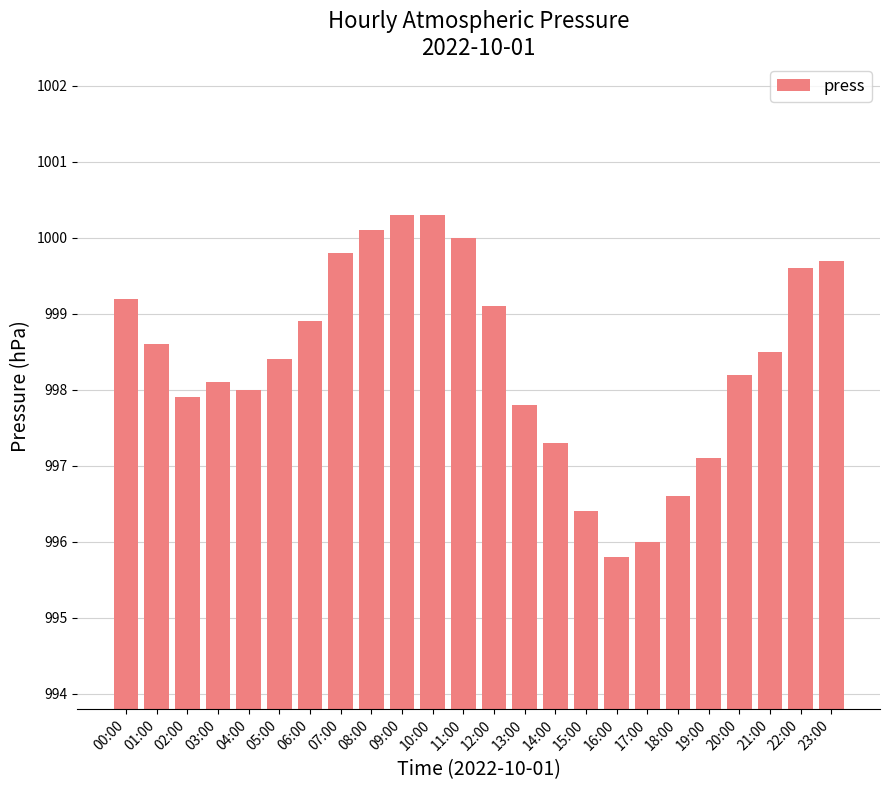

Reading left to right, list all the values displayed in this chart.

00:00=999.2	01:00=998.6	02:00=997.9	03:00=998.1	04:00=998.0	05:00=998.4	06:00=998.9	07:00=999.8	08:00=1000.1	09:00=1000.3	10:00=1000.3	11:00=1000.0	12:00=999.1	13:00=997.8	14:00=997.3	15:00=996.4	16:00=995.8	17:00=996.0	18:00=996.6	19:00=997.1	20:00=998.2	21:00=998.5	22:00=999.6	23:00=999.7